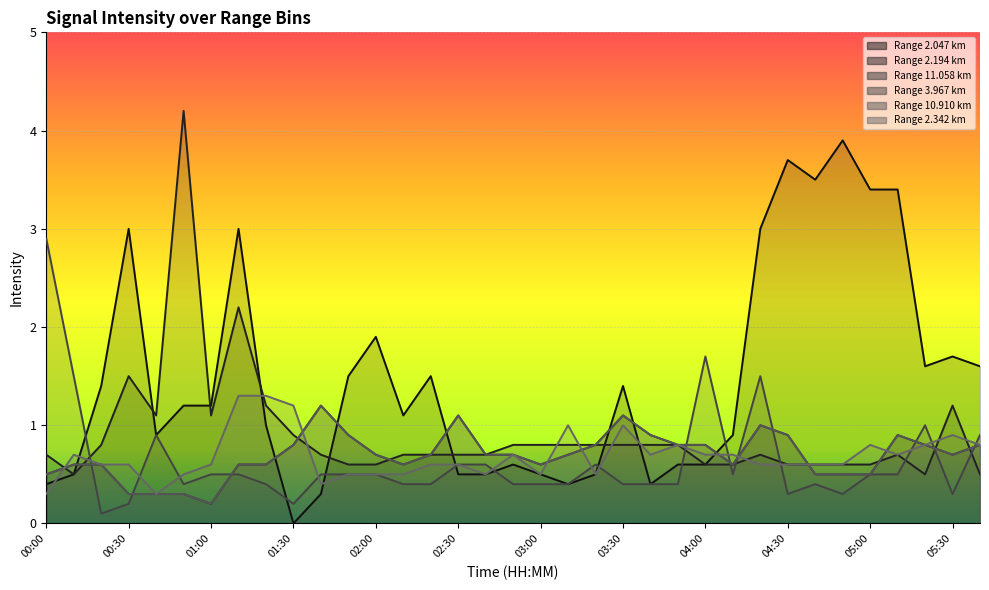

At how many categories does at least one series exceed 3?

6